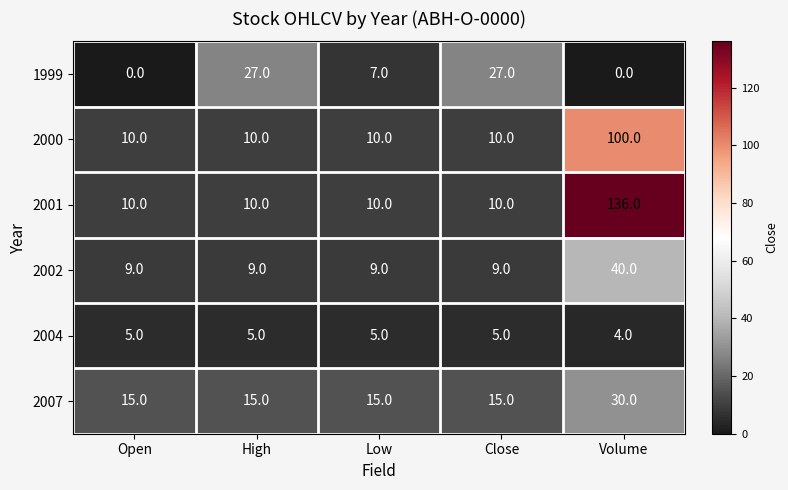

At how many categories does at least one series exceed 16?

3